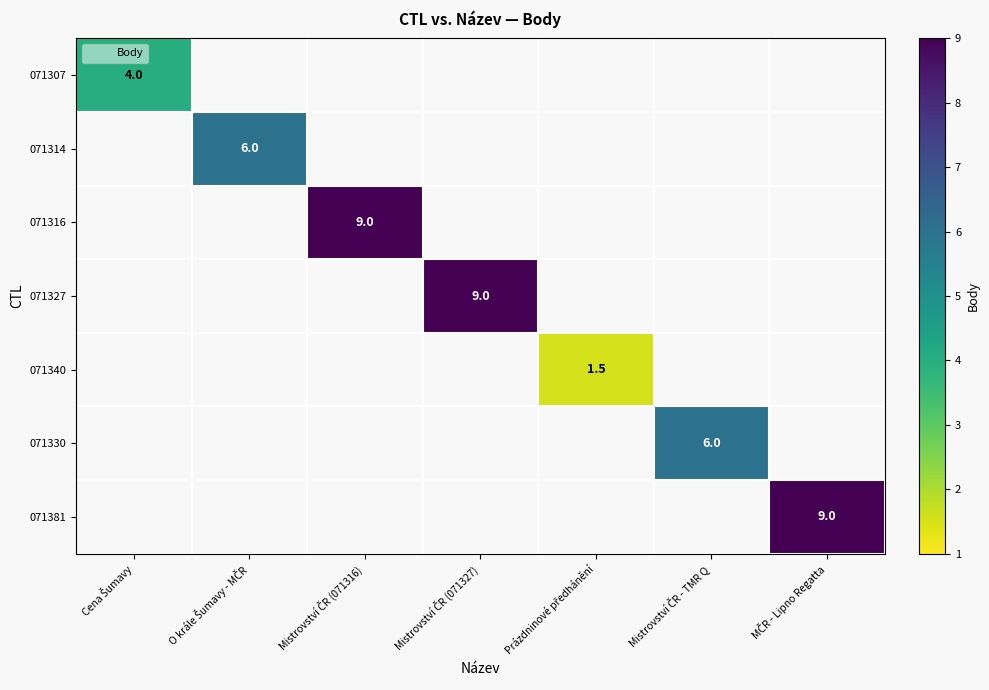

Which label corresponds to the largest value in the chart?

Mistrovství ČR (071316)